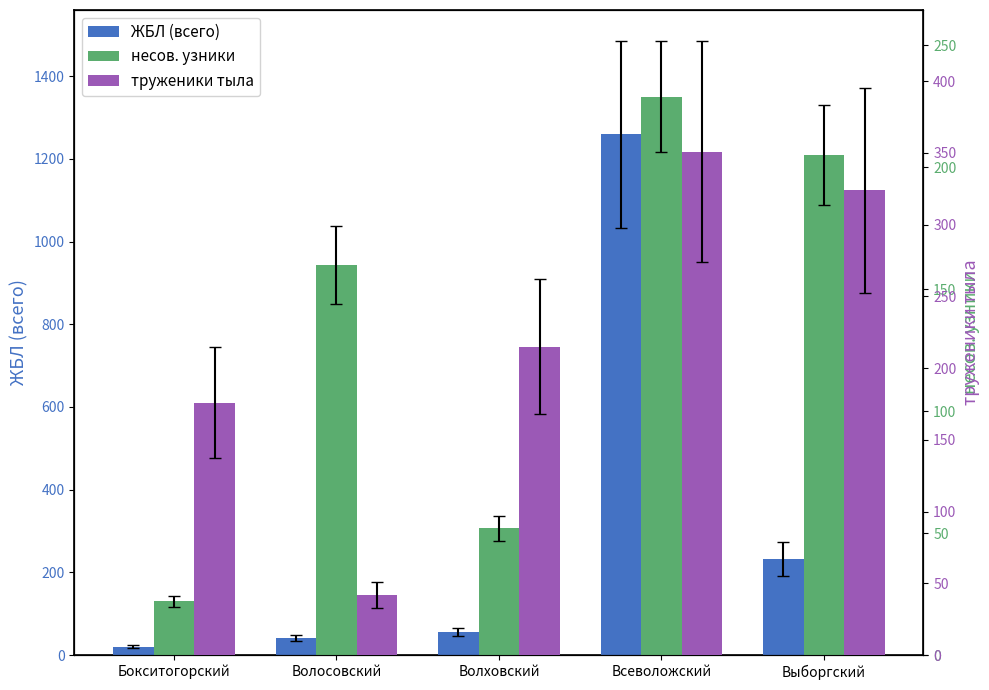

Rank the categories by несов. узники value from lowest to highest.

Бокситогорский, Волховский, Волосовский, Выборгский, Всеволожский